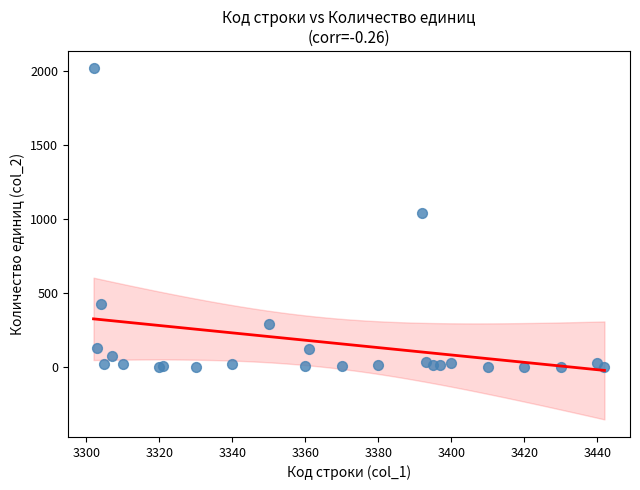

What Y value in the scatter plot is closest to 1007?

1040